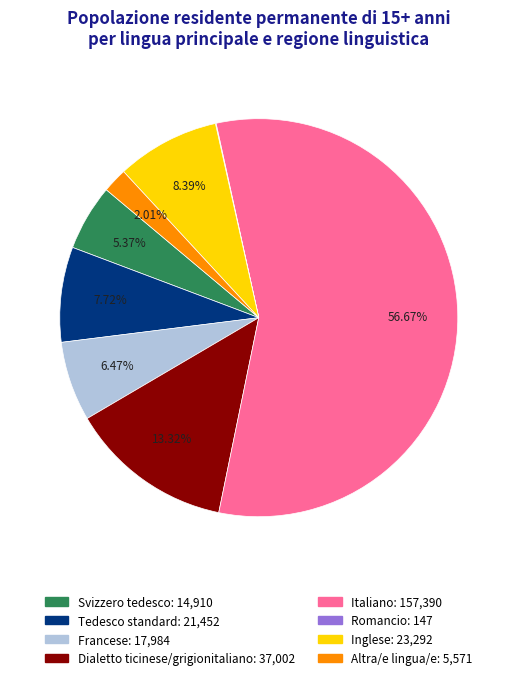

True or false: Francese accounts for 1% of the total.

False